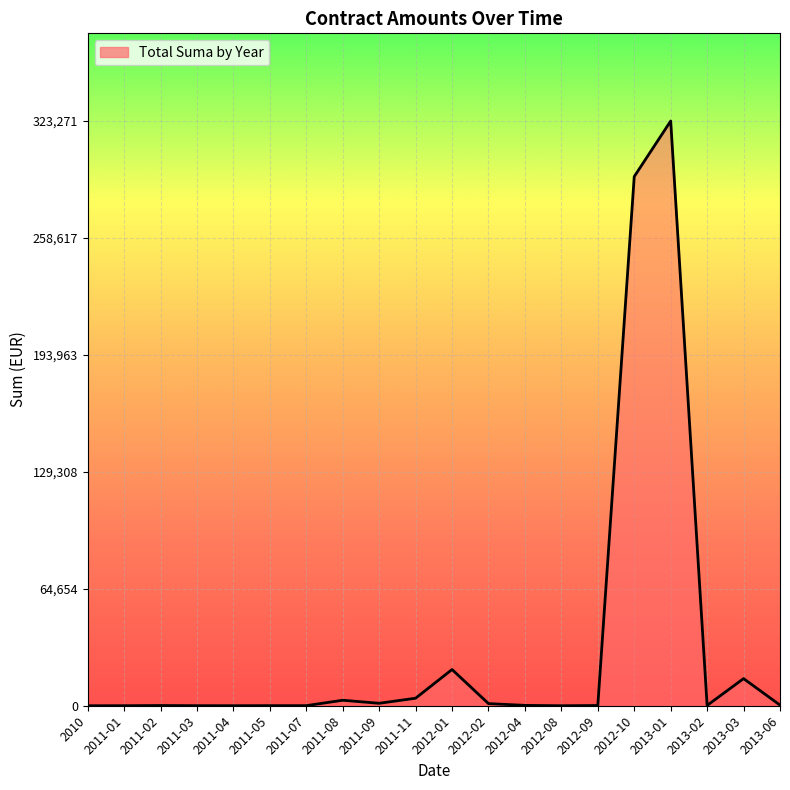

Is it true that the value at 2012-10 is 111147.8?

False